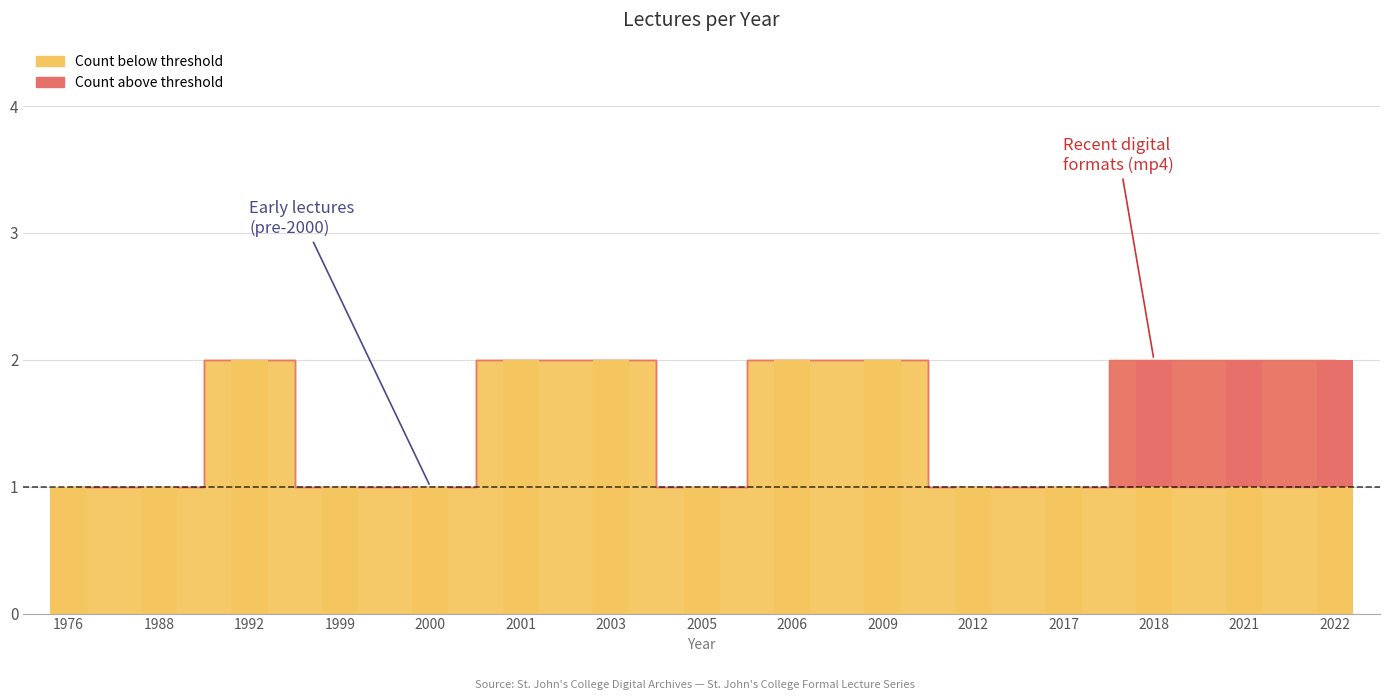

Rank the series at 1976 from highest to lowest value.

Count below threshold, Count above threshold